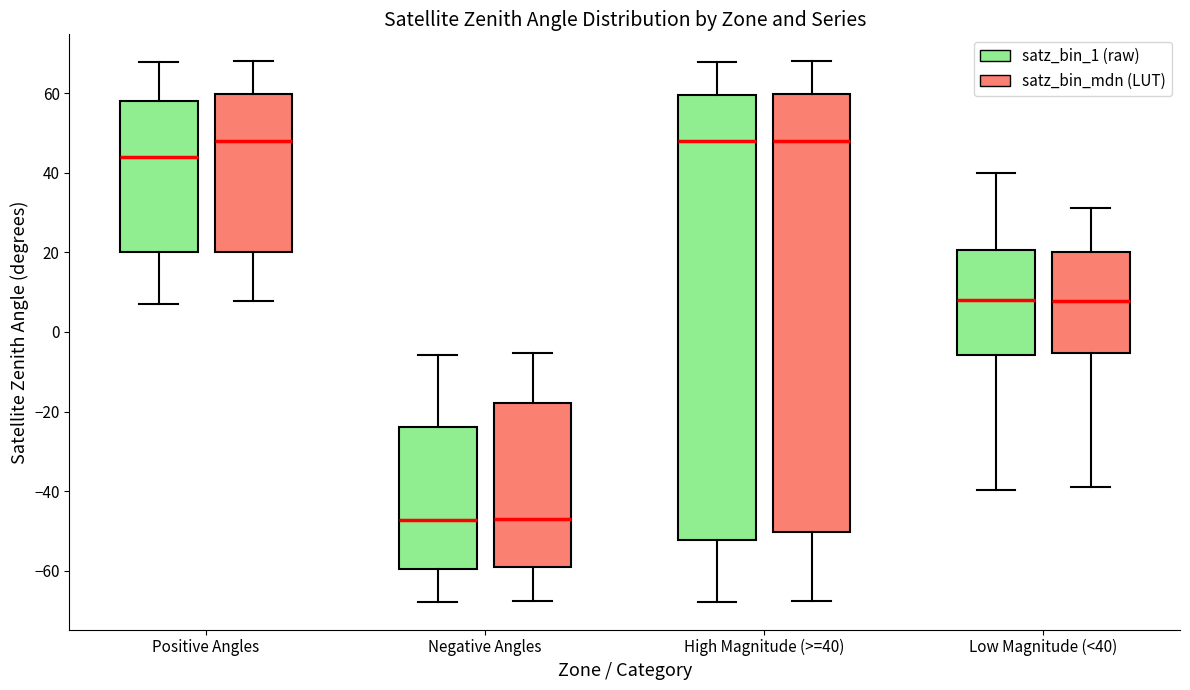

Reading left to right, read every box against the y-axis: the position of its median line, the range the box covers, and the ends of its whiskers. The values are not printed on the chart, so give them approximately, as read against the axis.

Positive Angles (satz_bin_1 (raw)): median 44, box 20 to 58, whiskers 8 to 68
Positive Angles (satz_bin_mdn (LUT)): median 48, box 20 to 60, whiskers 8 to 68
Negative Angles (satz_bin_1 (raw)): median -48, box -60 to -24, whiskers -68 to -6
Negative Angles (satz_bin_mdn (LUT)): median -48, box -60 to -18, whiskers -68 to -6
High Magnitude (>=40) (satz_bin_1 (raw)): median 48, box -52 to 60, whiskers -68 to 68
High Magnitude (>=40) (satz_bin_mdn (LUT)): median 48, box -50 to 60, whiskers -68 to 68
Low Magnitude (<40) (satz_bin_1 (raw)): median 8, box -6 to 20, whiskers -40 to 40
Low Magnitude (<40) (satz_bin_mdn (LUT)): median 8, box -6 to 20, whiskers -38 to 32